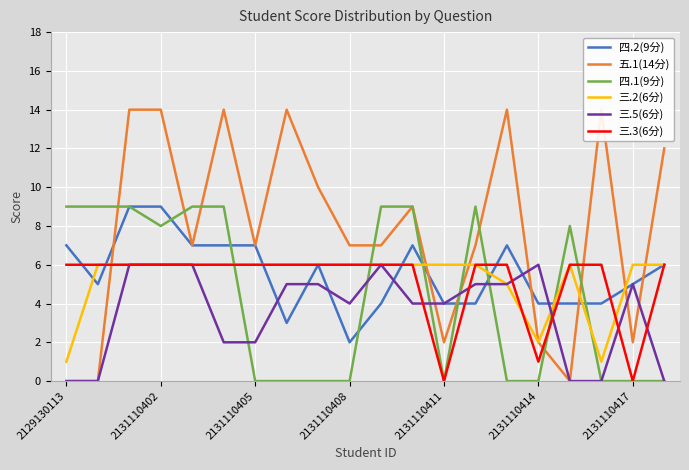

What is the difference between the maximum and minimum values in the 四.2(9分) series?

7